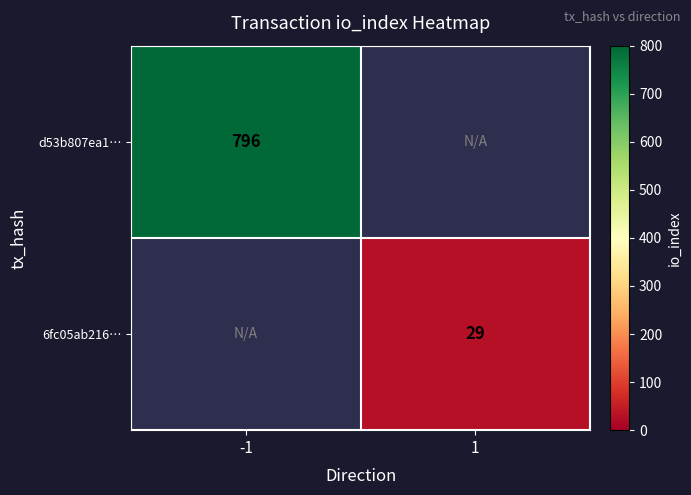

The value of 6fc05ab216… at 1 is 29. True or false?

True